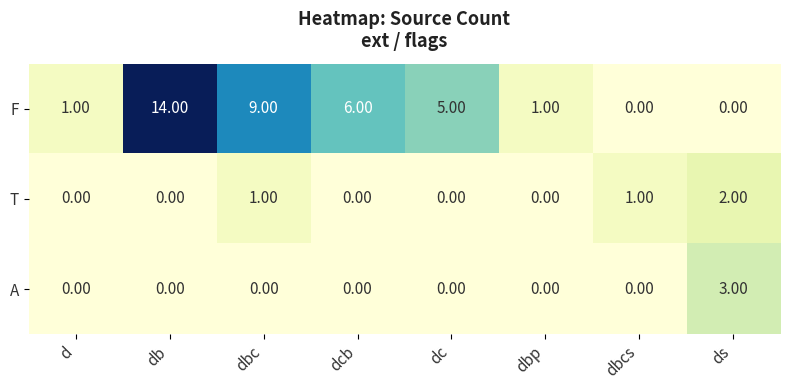

What is the sum of all F values?

36